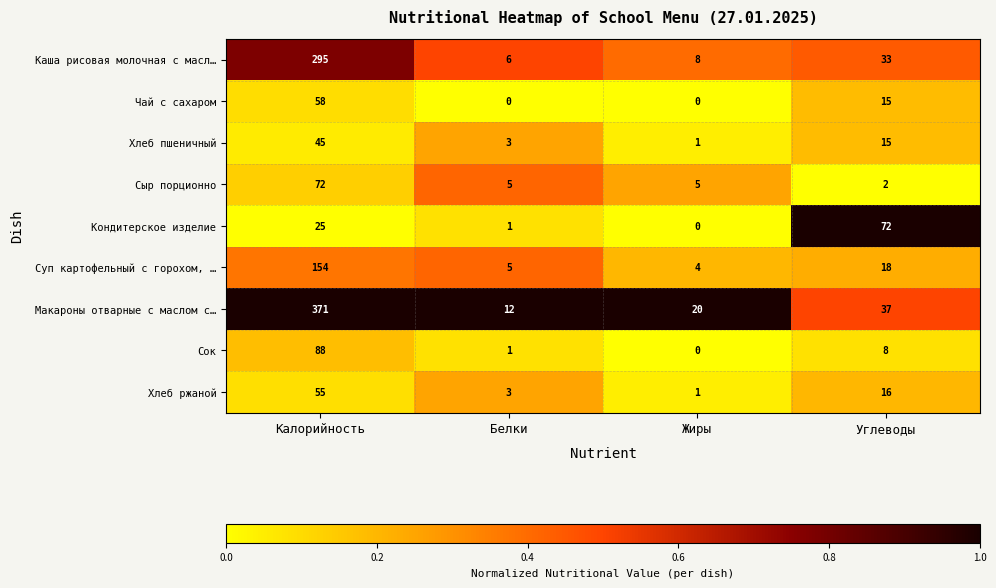

What is the difference between the highest and lowest values at Жиры?

20